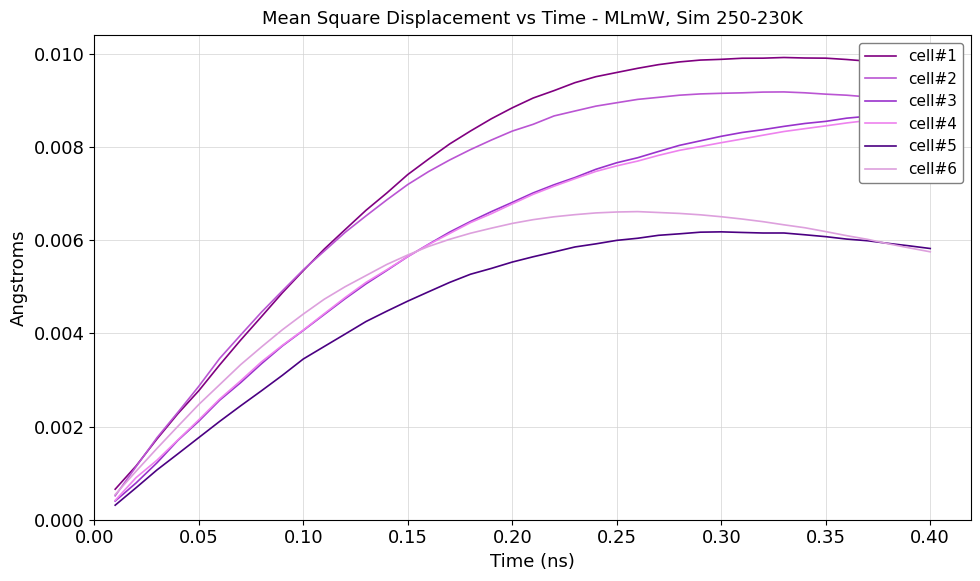

True or false: cell#1 and cell#5 intersect in this chart.

False